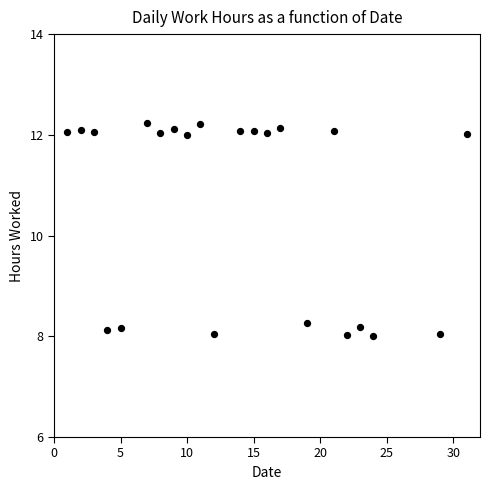

What Y value in the scatter plot is closest to 10?

8.3